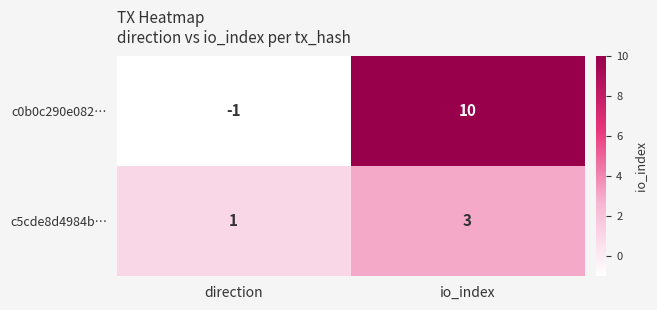

Which series has the largest total across all categories?

c0b0c290e082…